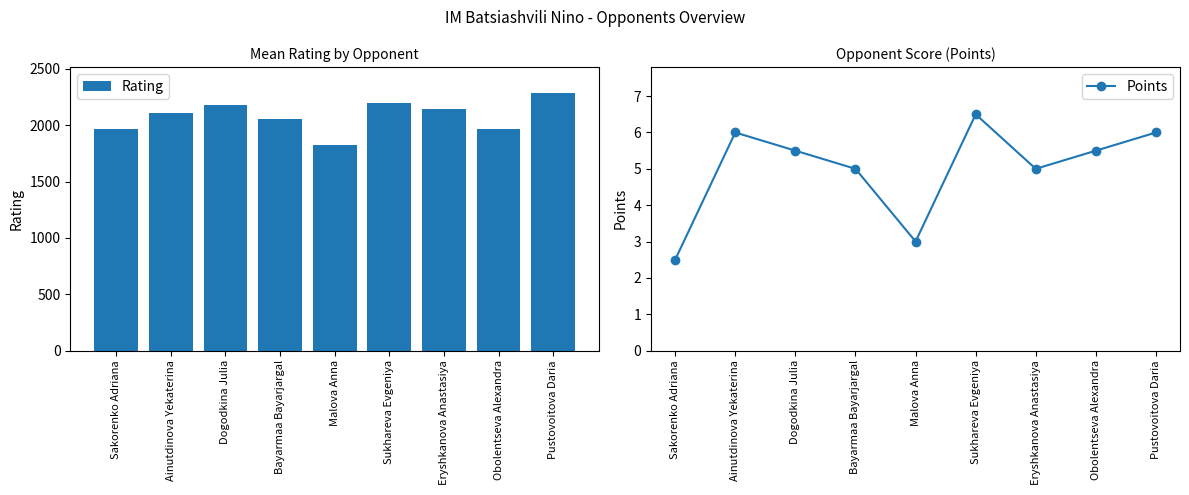

Which label corresponds to the smallest value in the chart?

Sakorenko Adriana